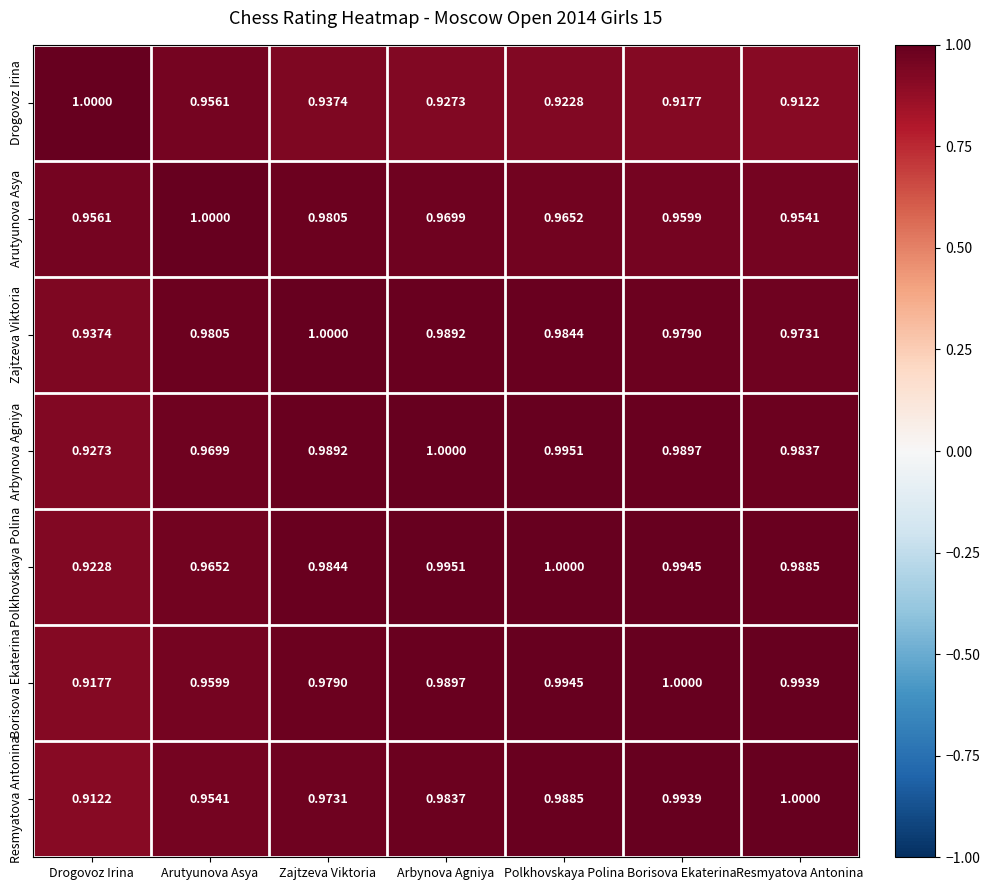

List the labels in order of Arutyunova Asya value, smallest first.

Resmyatova Antonina, Drogovoz Irina, Borisova Ekaterina, Polkhovskaya Polina, Arbynova Agniya, Zajtzeva Viktoria, Arutyunova Asya